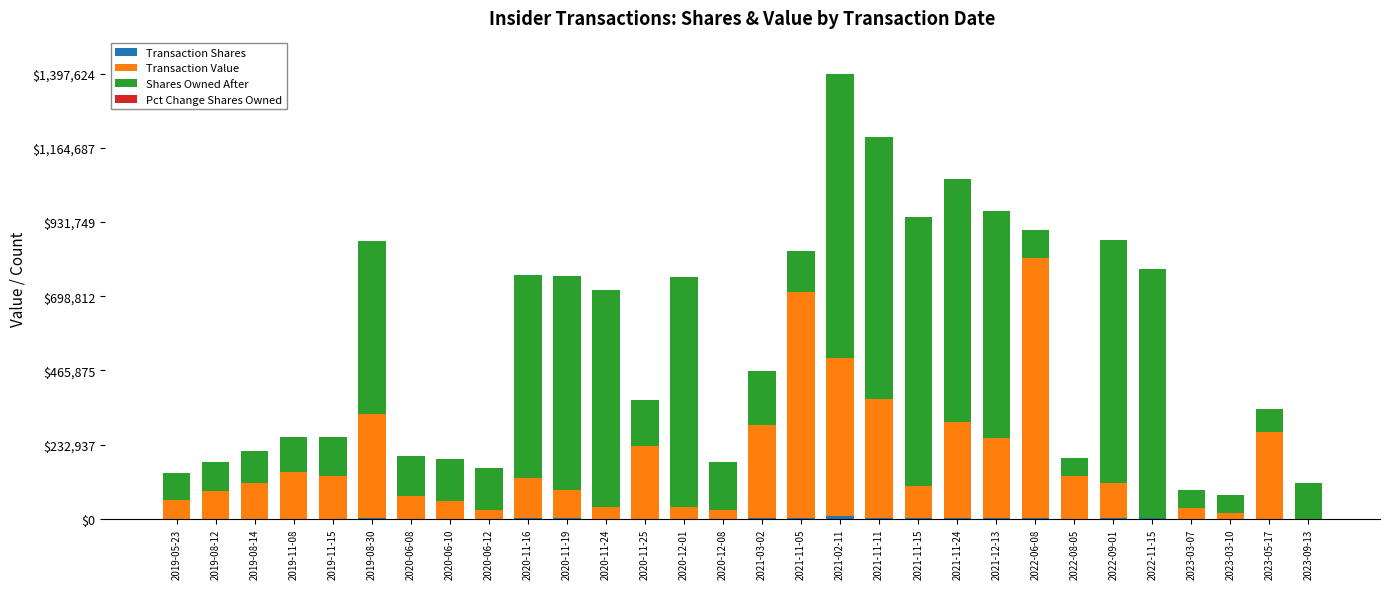

At which category is the sum across all series the highest?

2021-02-11